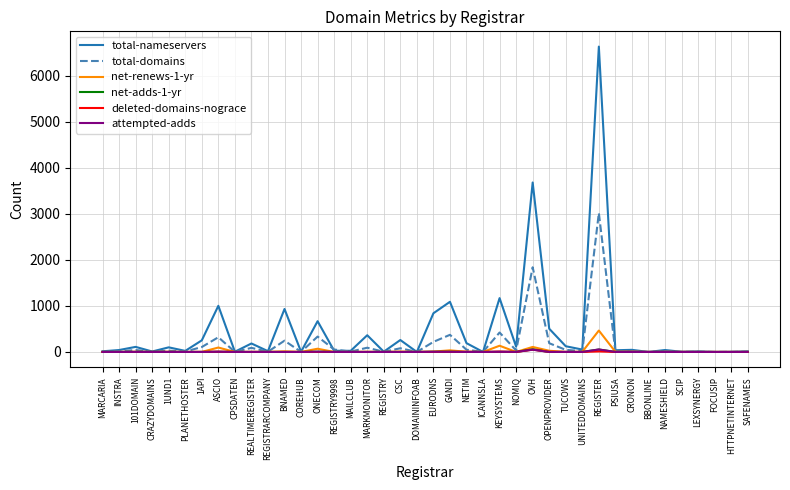

Is the value of total-nameservers at INSTRA greater than the value of total-domains at REGISTER?

No